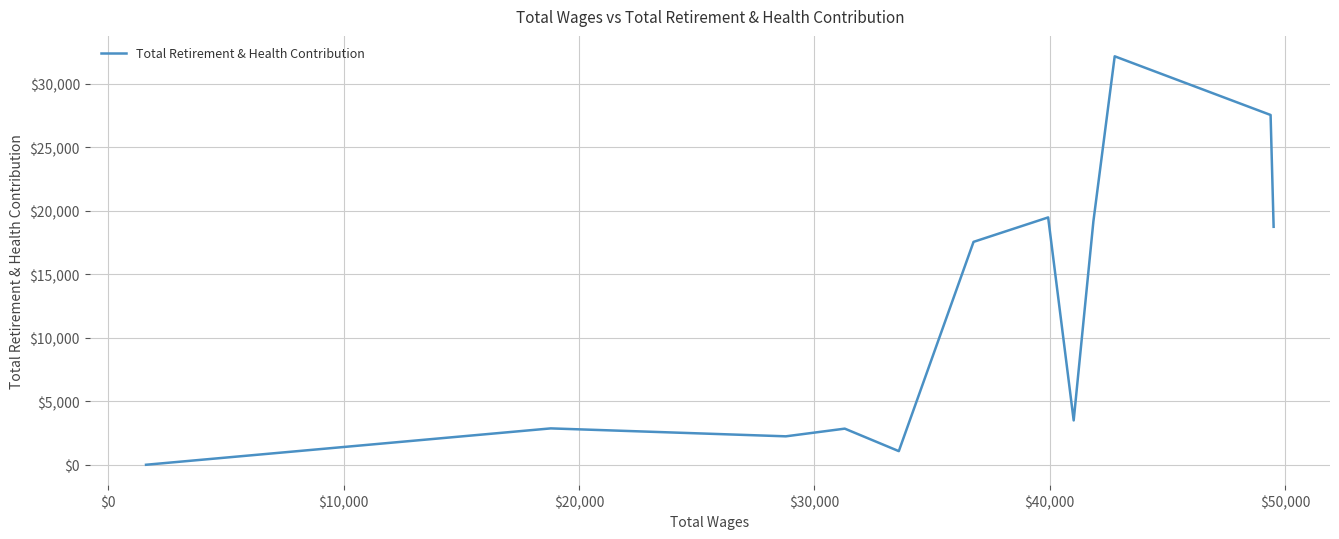

What is the difference between the maximum and minimum values?

32156